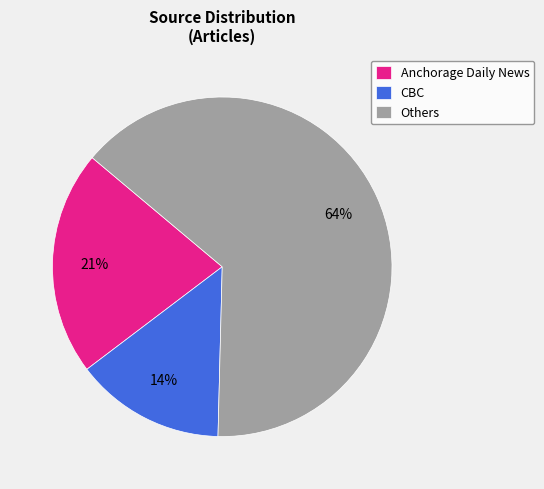

What is the smallest slice in the pie chart?

CBC